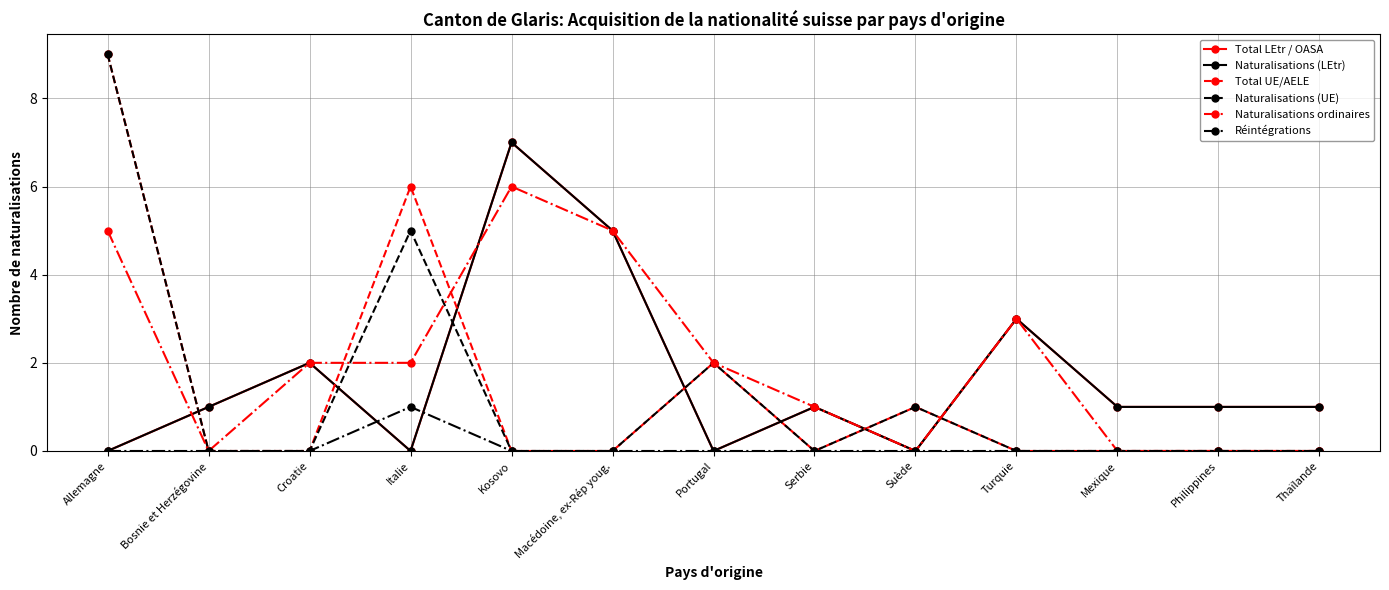

At which category does Total LEtr / OASA reach its first local valley?

Italie